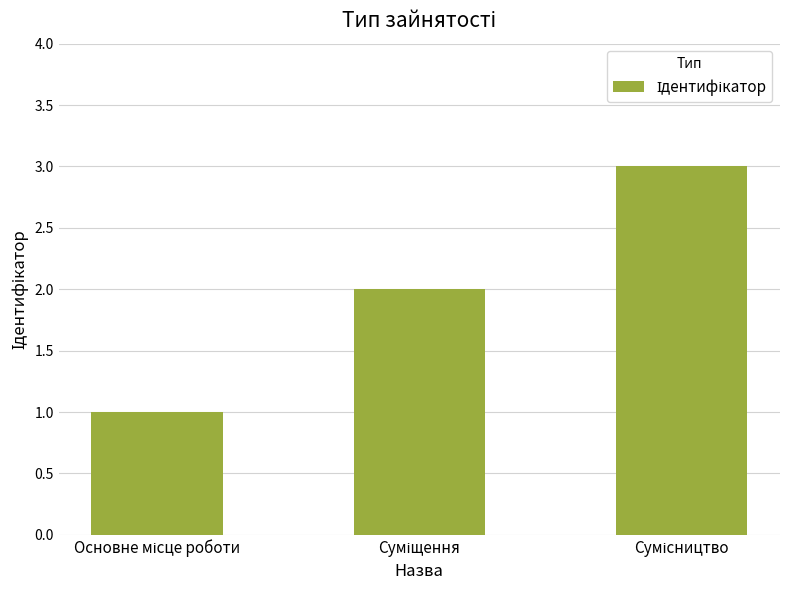

How many bars are there in total?

3